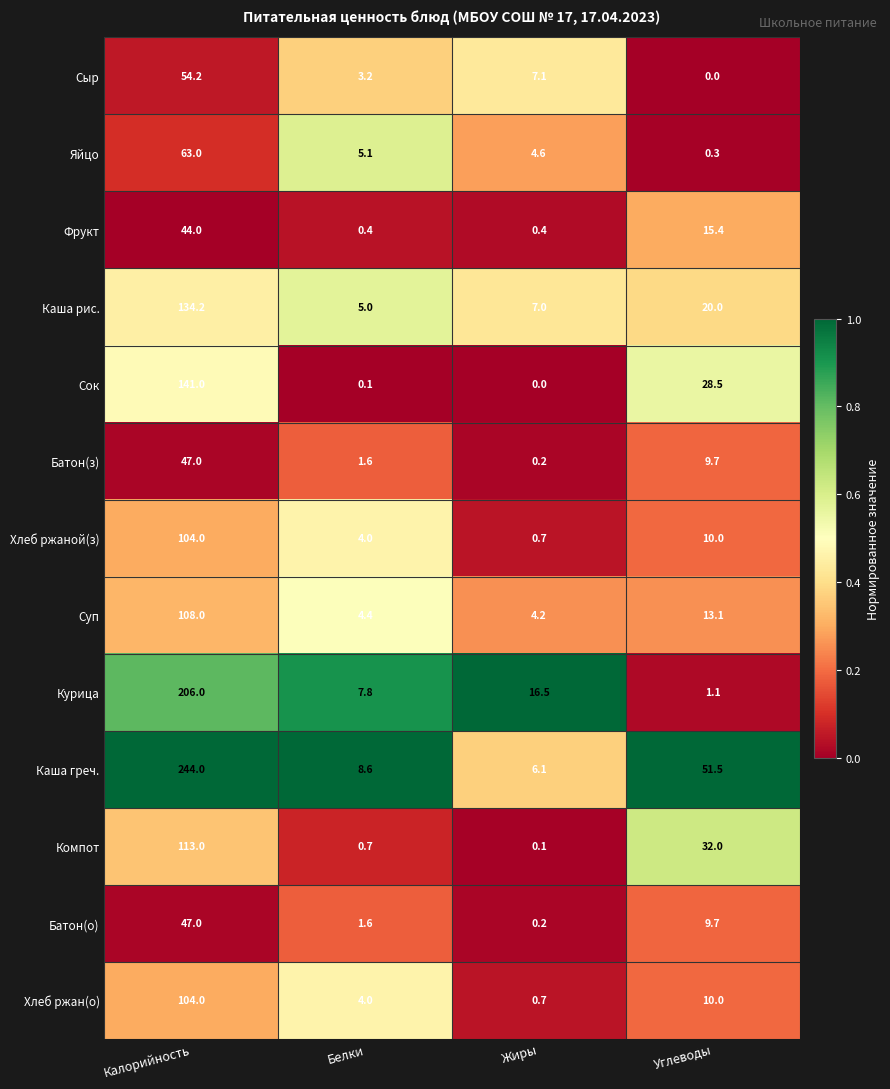

Rank the categories by Яйцо value from highest to lowest.

Калорийность, Белки, Жиры, Углеводы